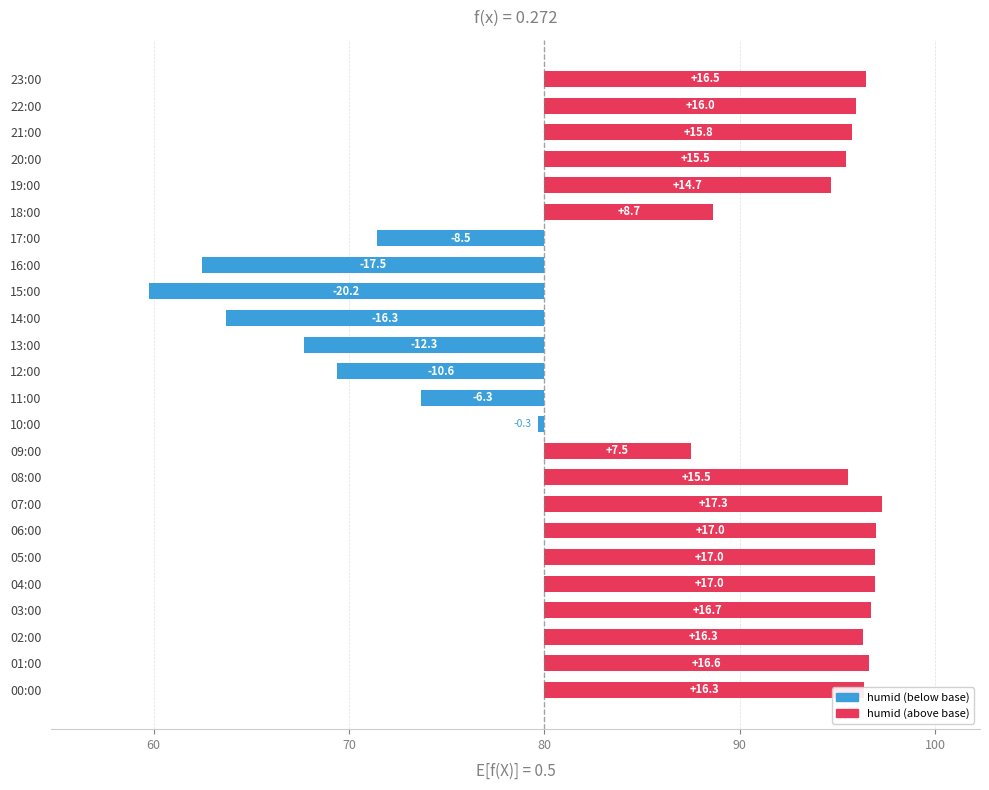

Is it true that the value at 13:00 is -4.3?

False